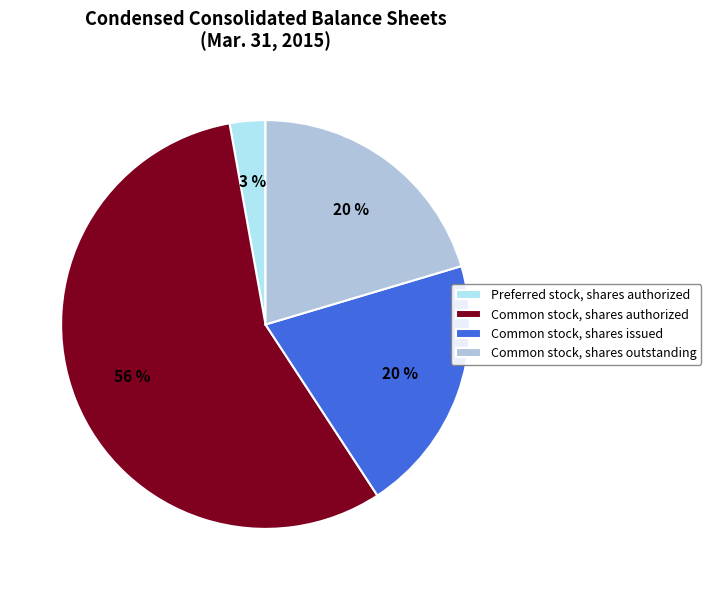

What is the smallest slice in the pie chart?

Preferred stock, shares authorized